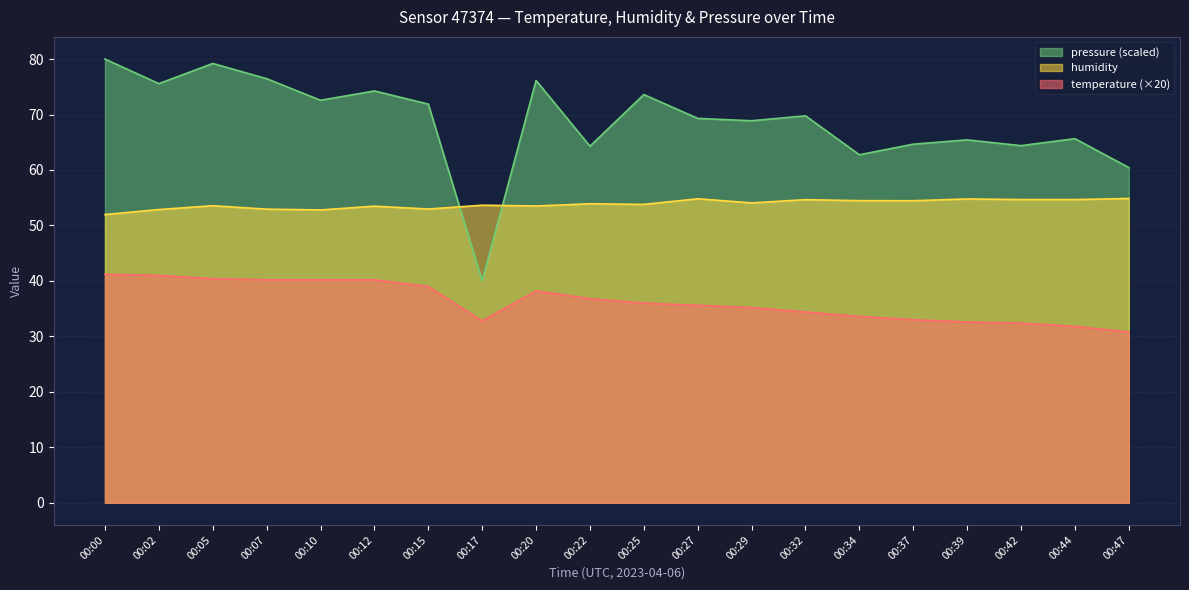

Between 00:22 and 00:17, which is larger?

00:22